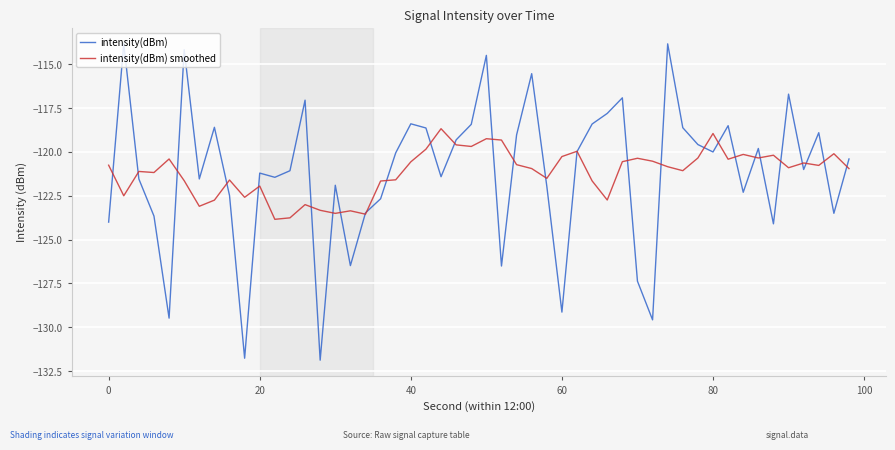

What is the lowest value of the intensity(dBm) smoothed series?

-123.8